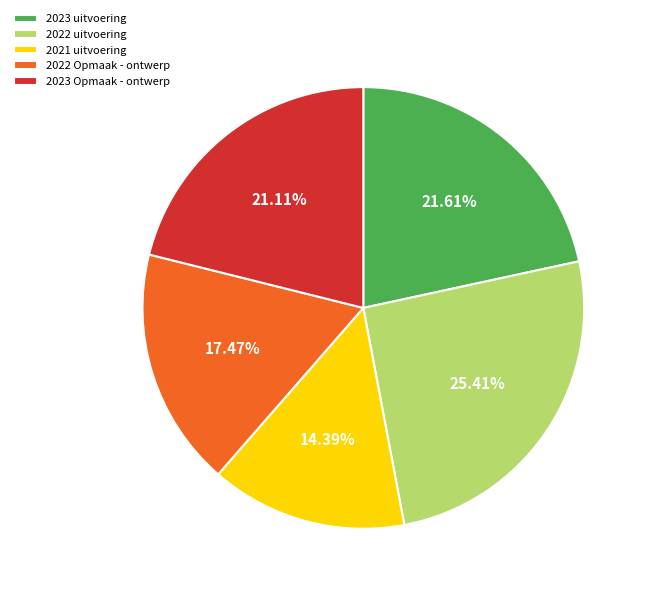

Does 2023 uitvoering account for over 50% of the chart?

No